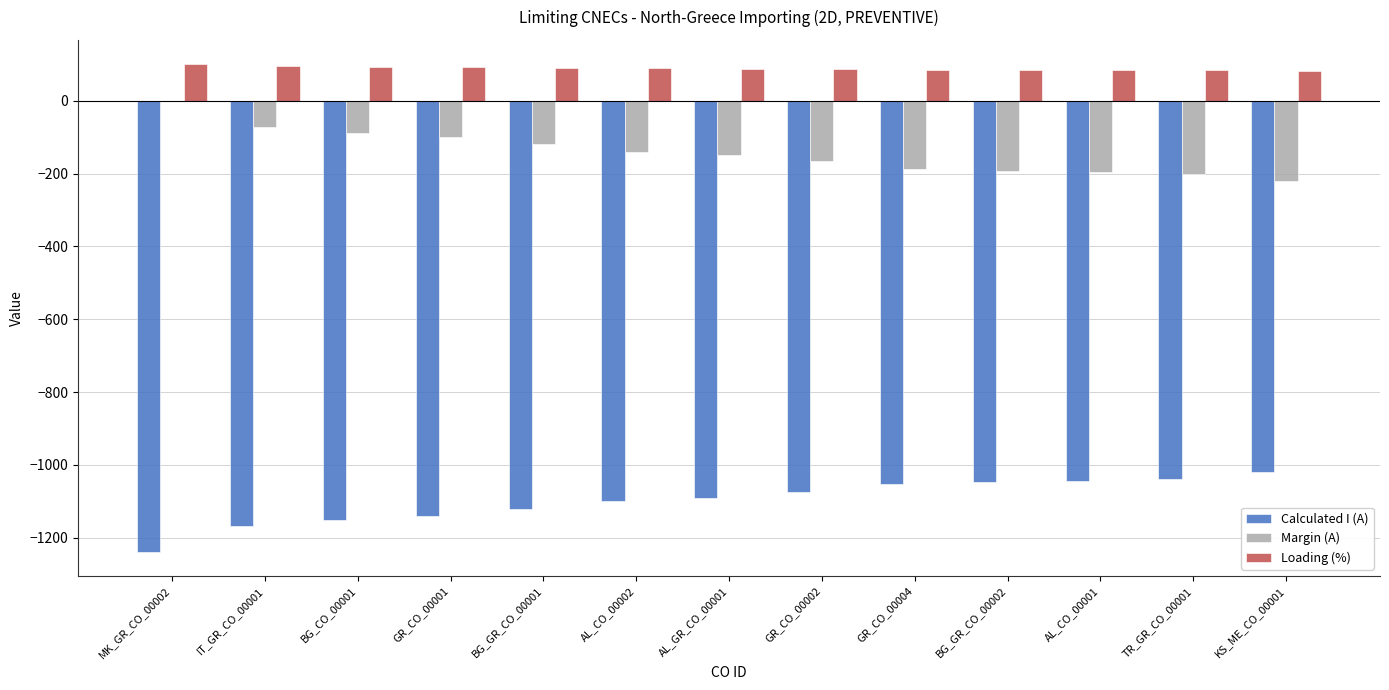

What is the greatest value displayed?

100